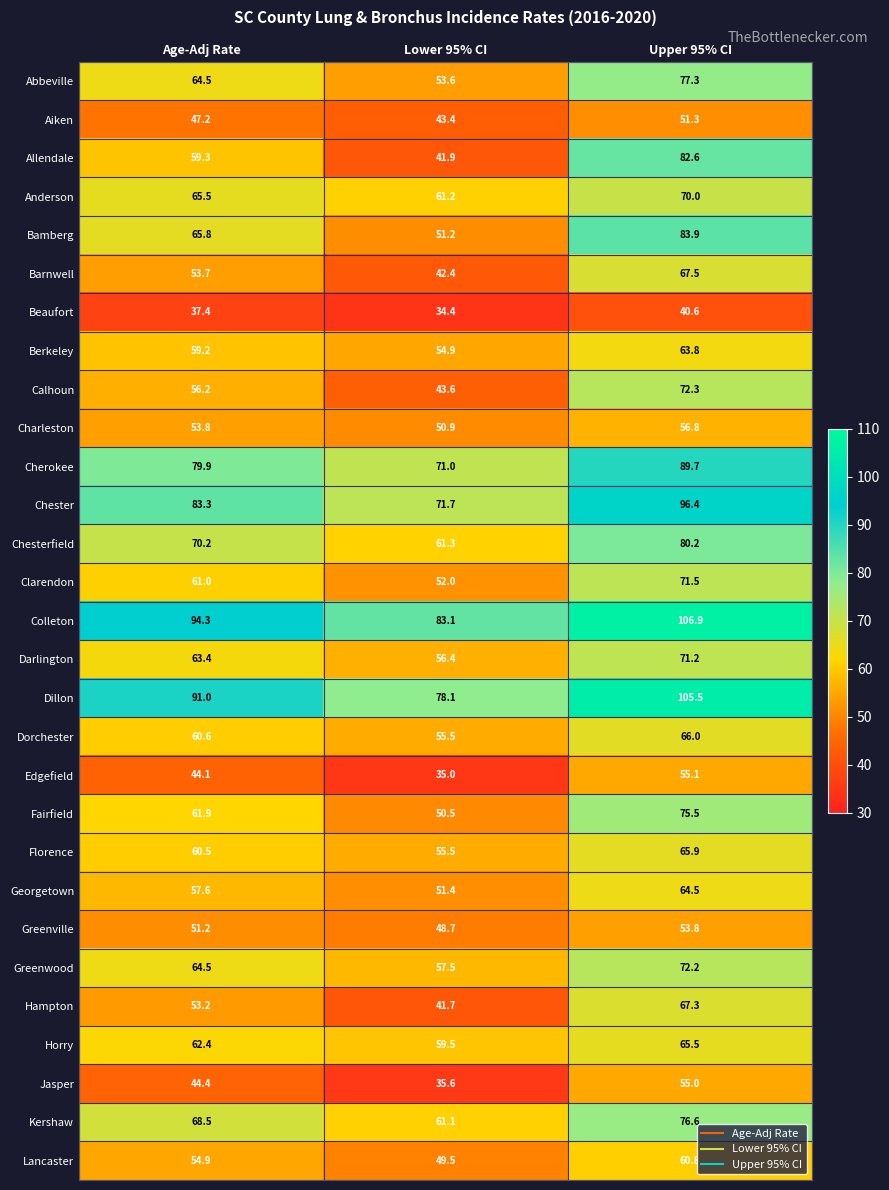

What is the sum of all Dillon values?

274.6